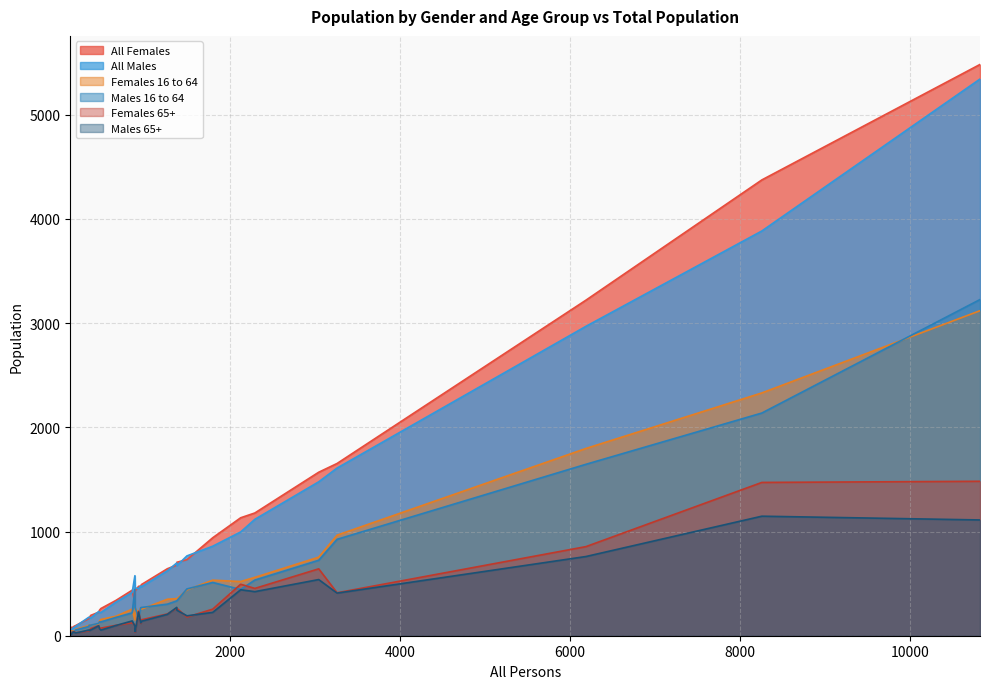

True or false: Males 16 to 64 and All Males cross at least once.

False